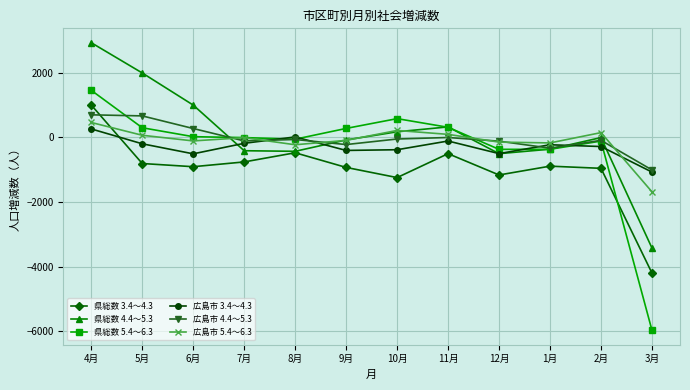

What is the maximum value shown in the chart?

2935